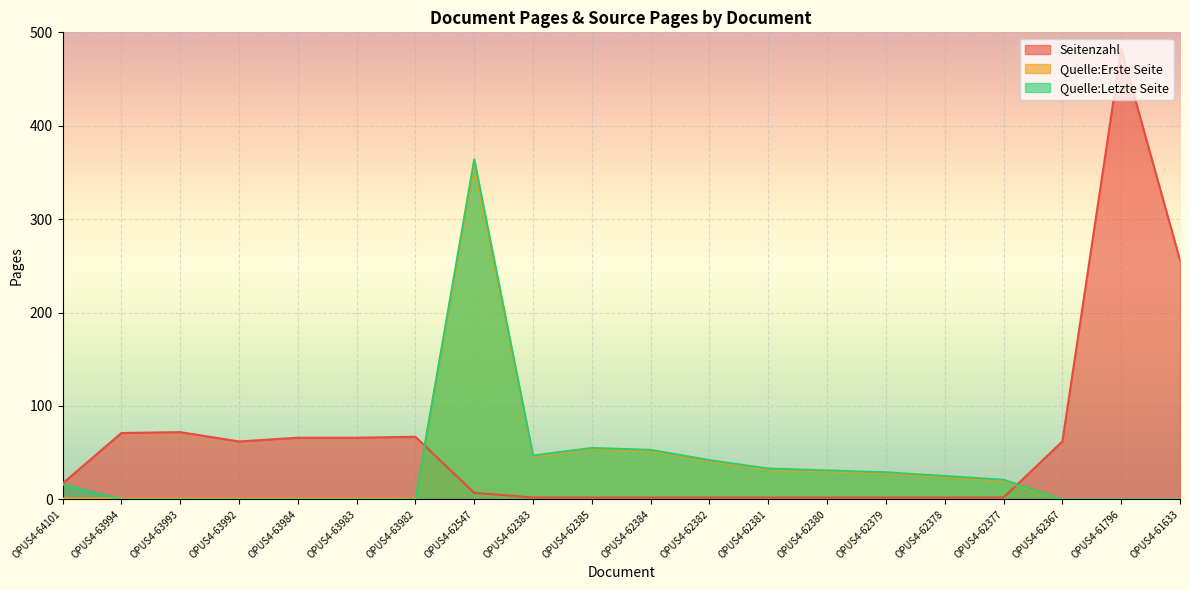

True or false: Seitenzahl has more than 1 interior local peaks.

True